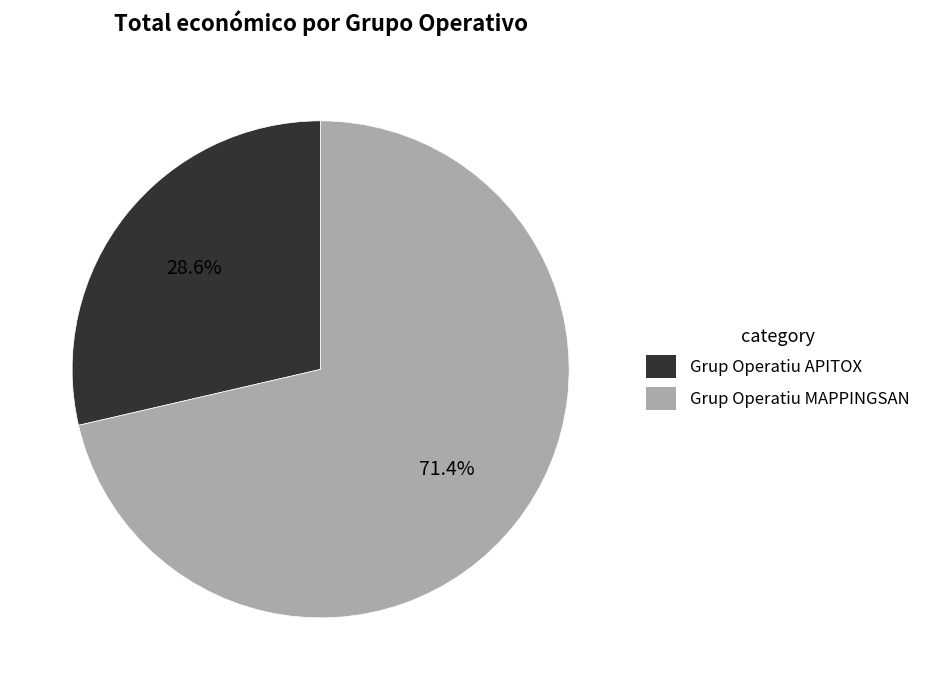

Rank the categories by value from highest to lowest.

Grup Operatiu MAPPINGSAN, Grup Operatiu APITOX